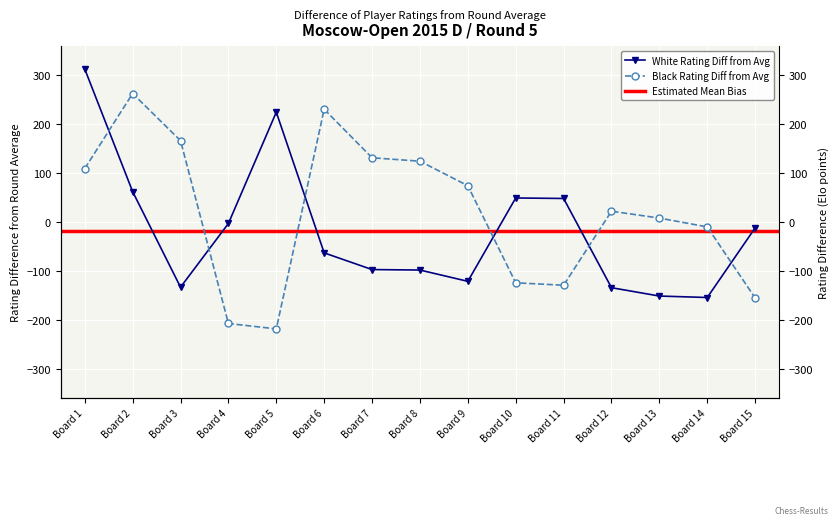

Count the number of categories in the chart.

15